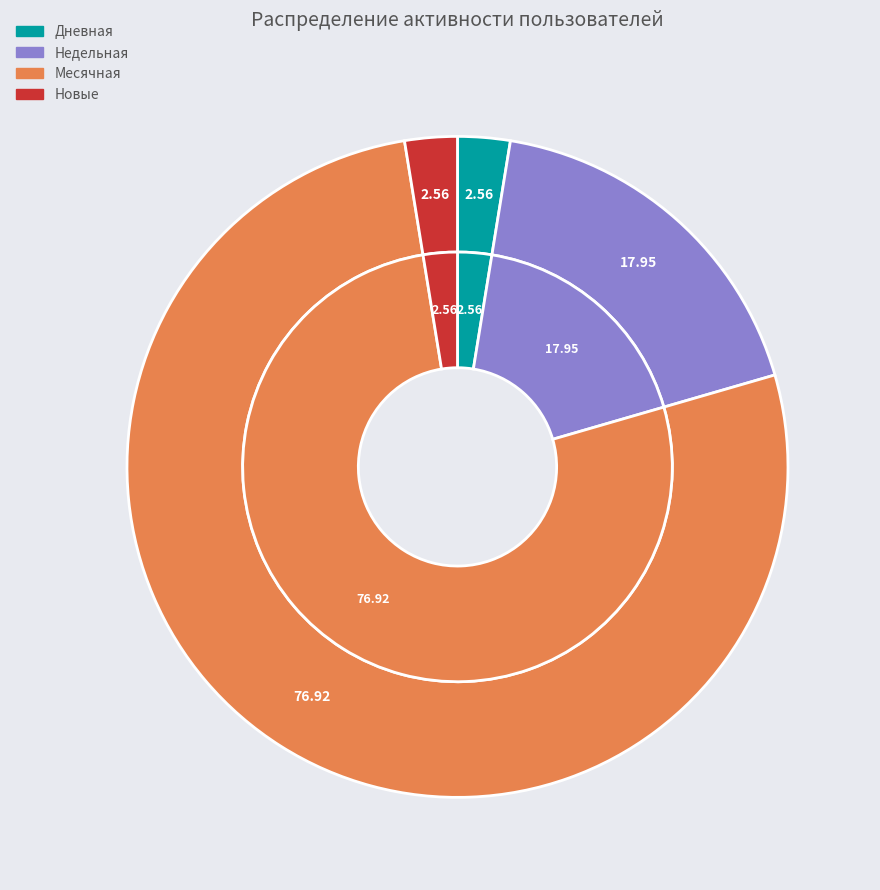

Which slice is the smallest?

Дневная